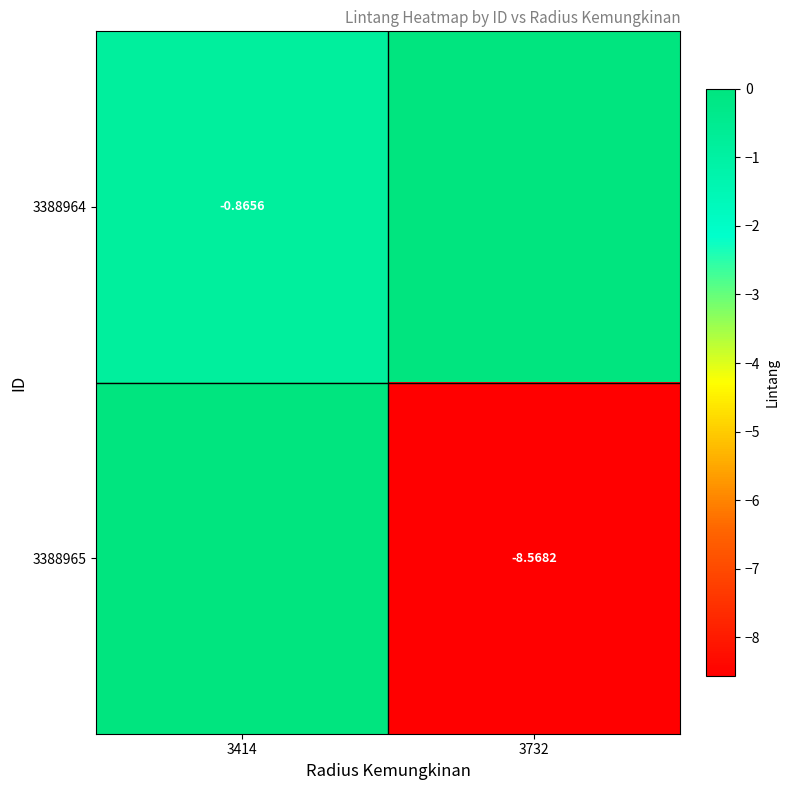

Count the number of categories in the chart.

2